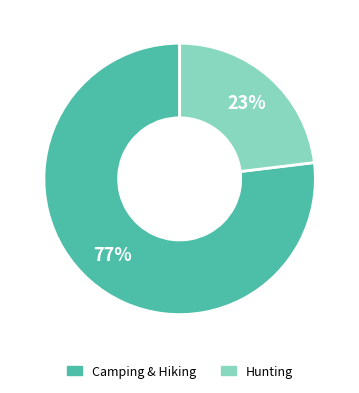

To the nearest percent, what is the average slice percentage?

50%